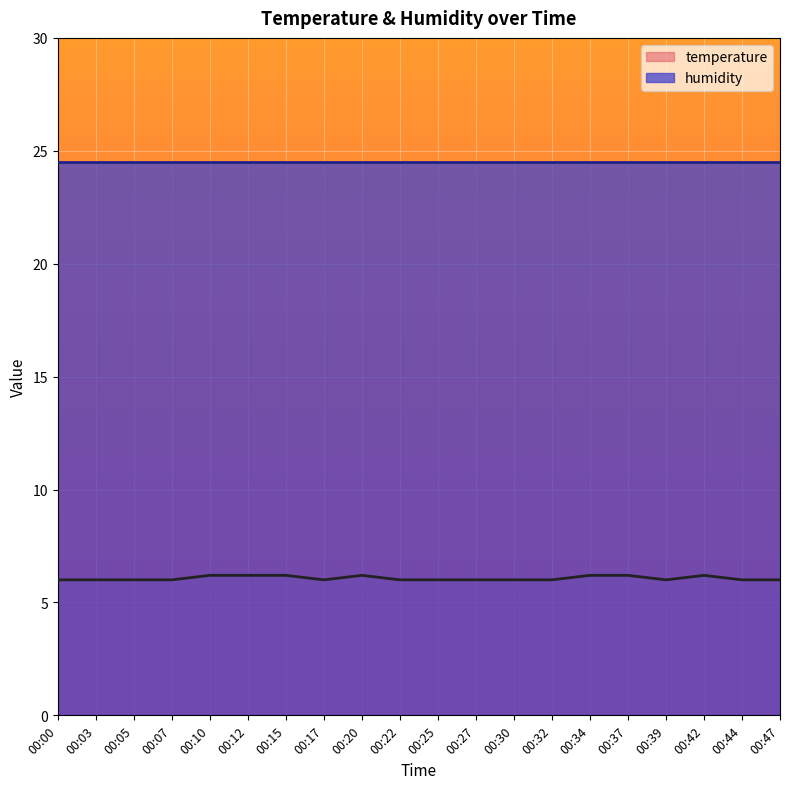

Approximately how many times larger is the value at 00:10 compared to 00:27?

1.0